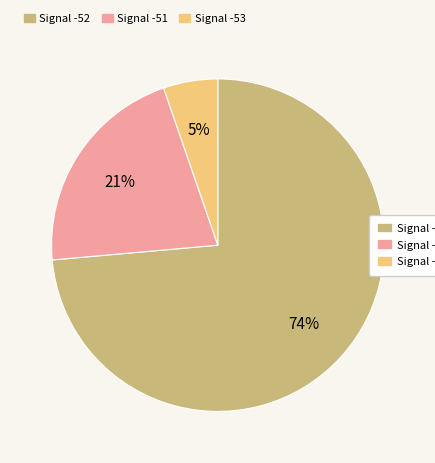

To the nearest percent, what is the average slice percentage?

33%